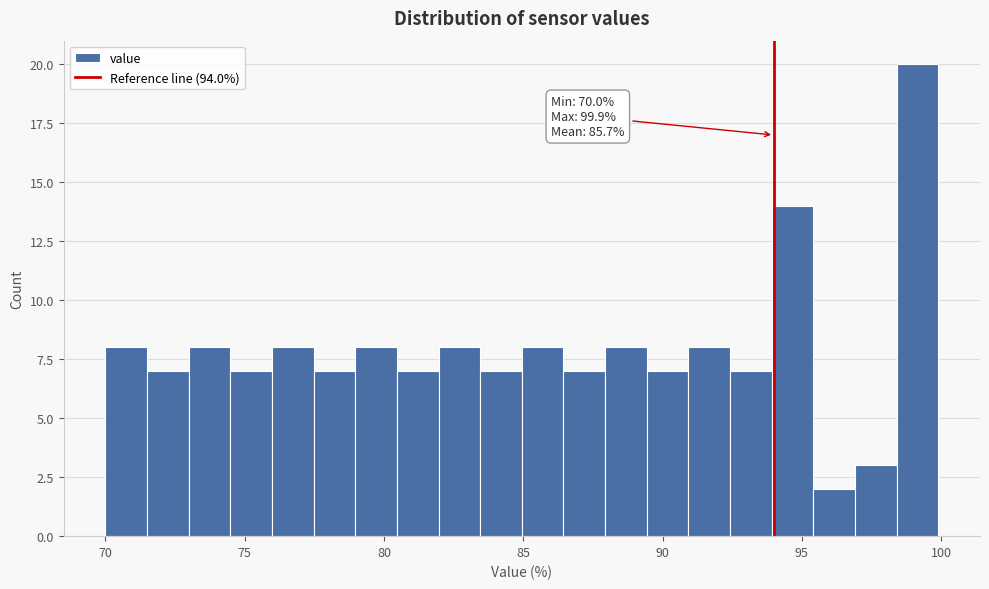

Read against the x-axis, roughly where is the centre of the tallest bar?

99.0